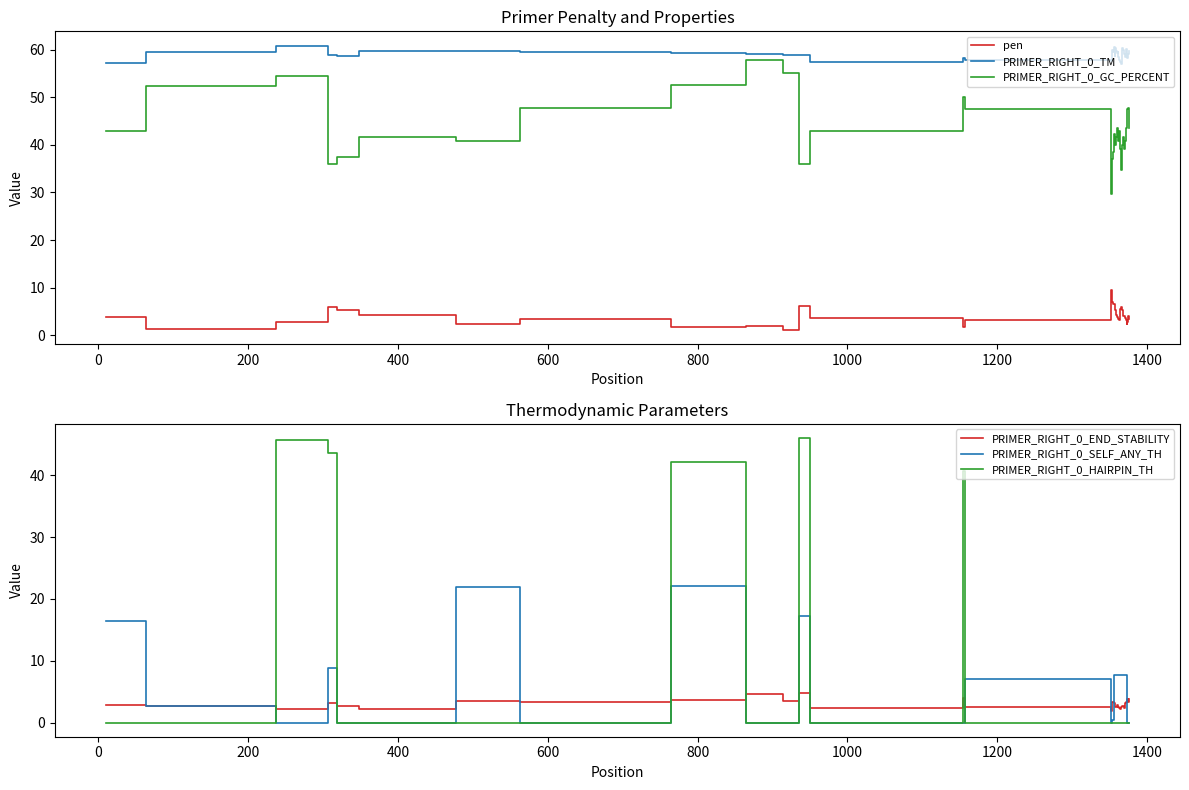

In PRIMER_RIGHT_0_HAIRPIN_TH, how many points are lower than both neighbors (excluding endpoints)?

1